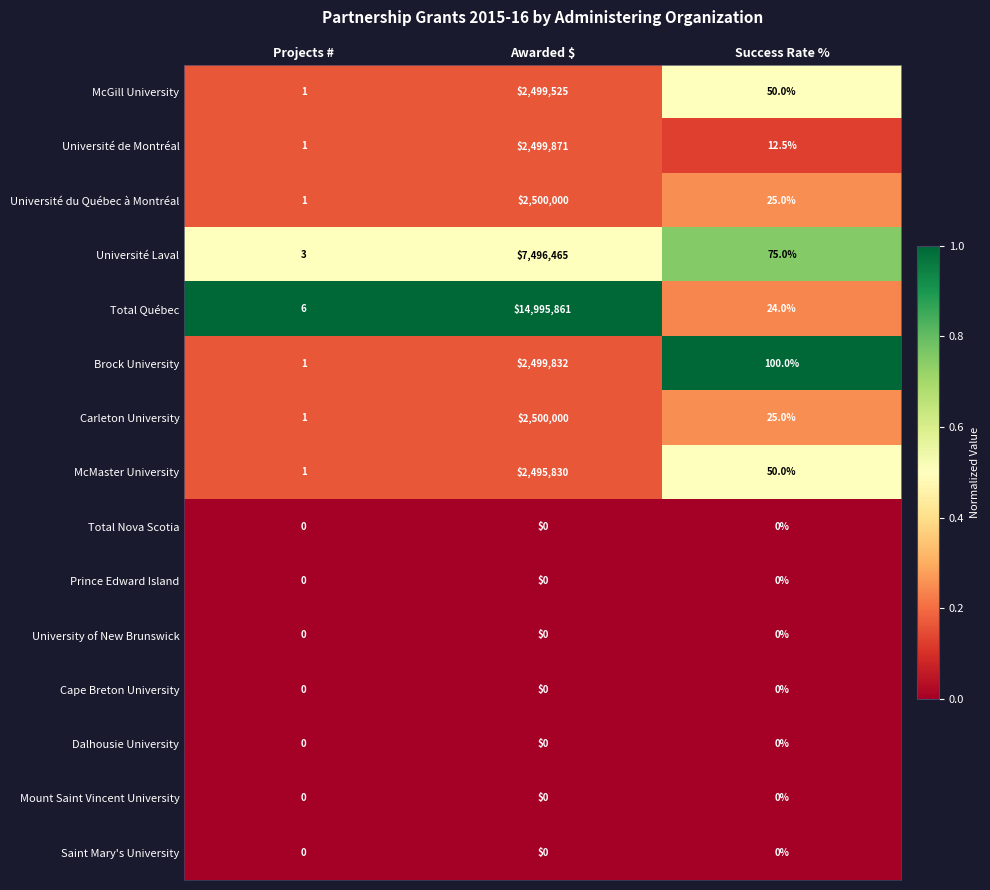

List the labels in order of Brock University value, smallest first.

Projects #, Success Rate %, Awarded $